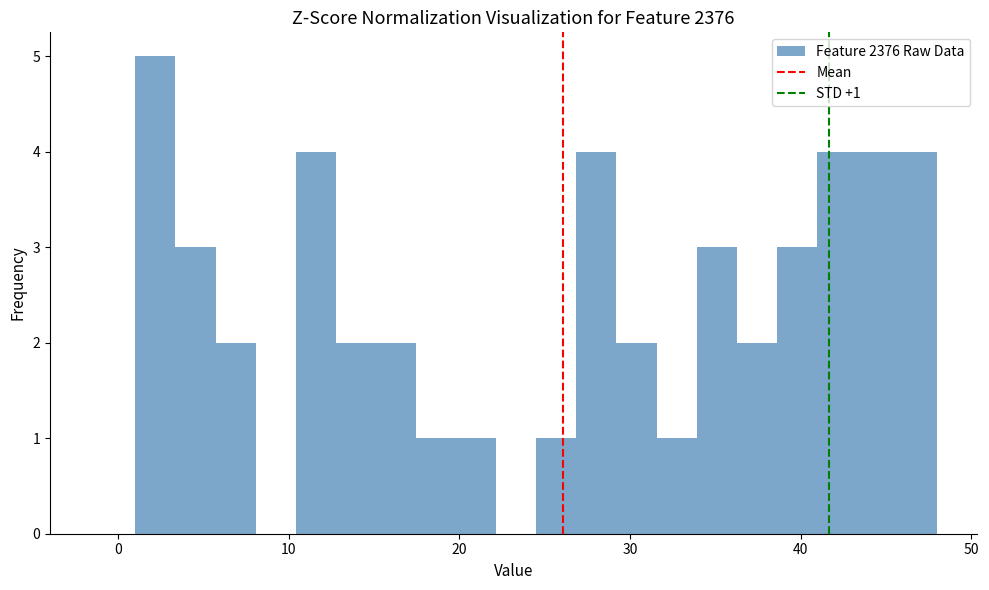

Read against the x-axis, roughly where is the centre of the tallest bar?

2